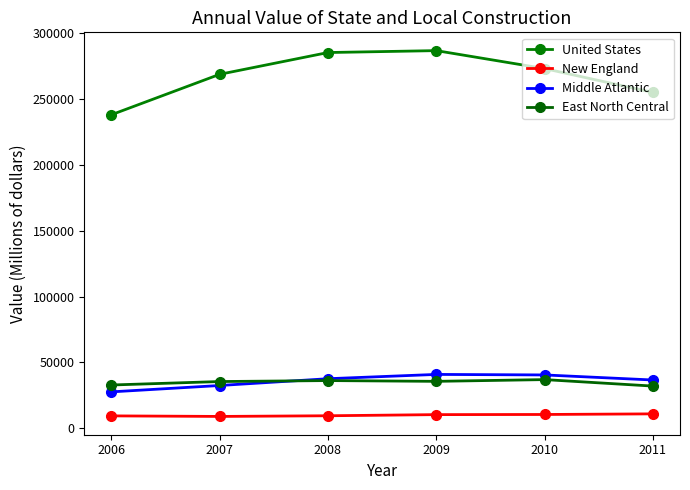

The New England series shows 9105 at 2007. True or false?

True